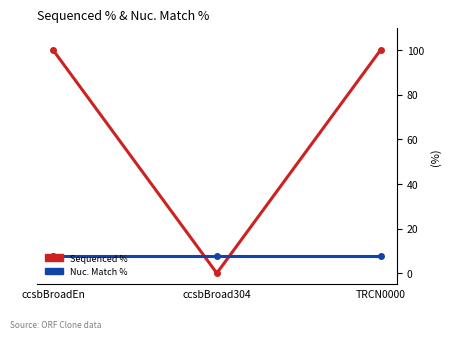

Reading left to right, list all the values displayed in this chart.

Sequenced %: ccsbBroadEn=100.0	ccsbBroad304=0.0	TRCN0000=100.0
Nuc. Match %: ccsbBroadEn=7.9	ccsbBroad304=7.9	TRCN0000=7.9